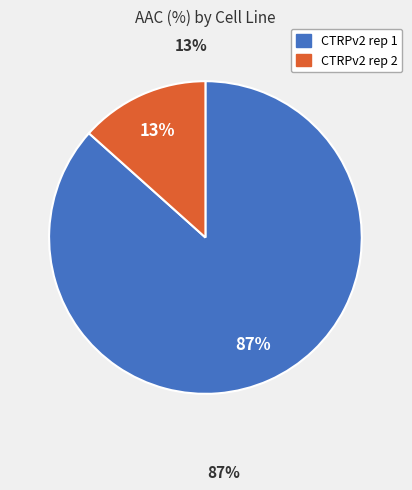

Is there a majority slice in this chart?

Yes